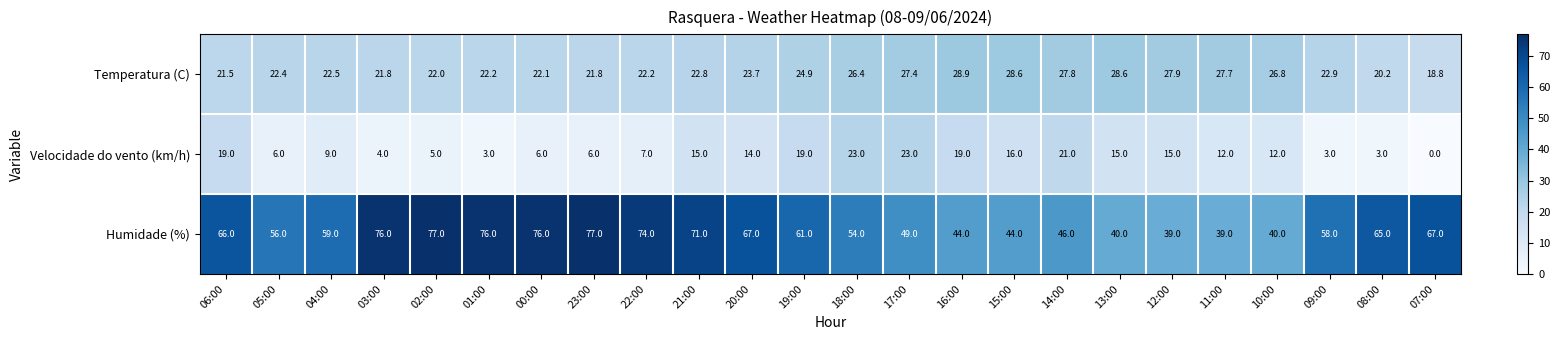

At how many categories does at least one series exceed 25?

24